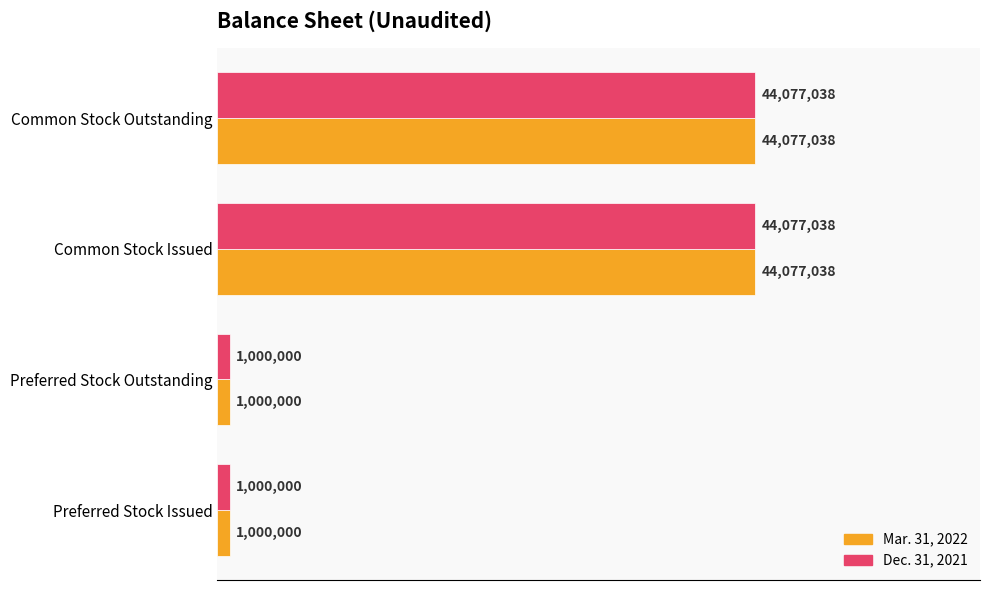

What are all the series names shown in the legend?

Mar. 31, 2022, Dec. 31, 2021